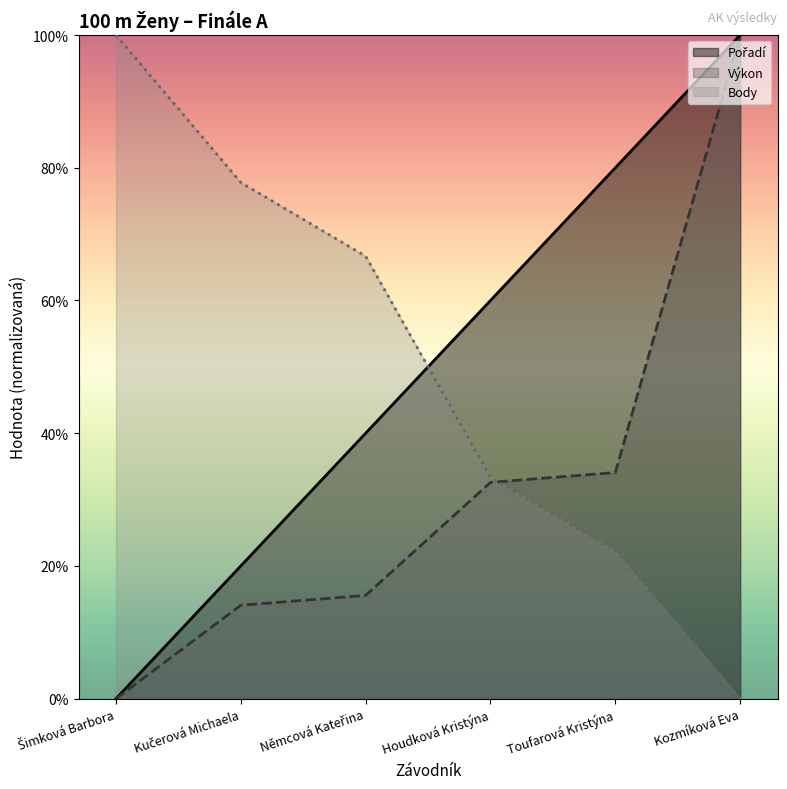

What is the difference between the maximum and second lowest values in the Výkon series?

0.9